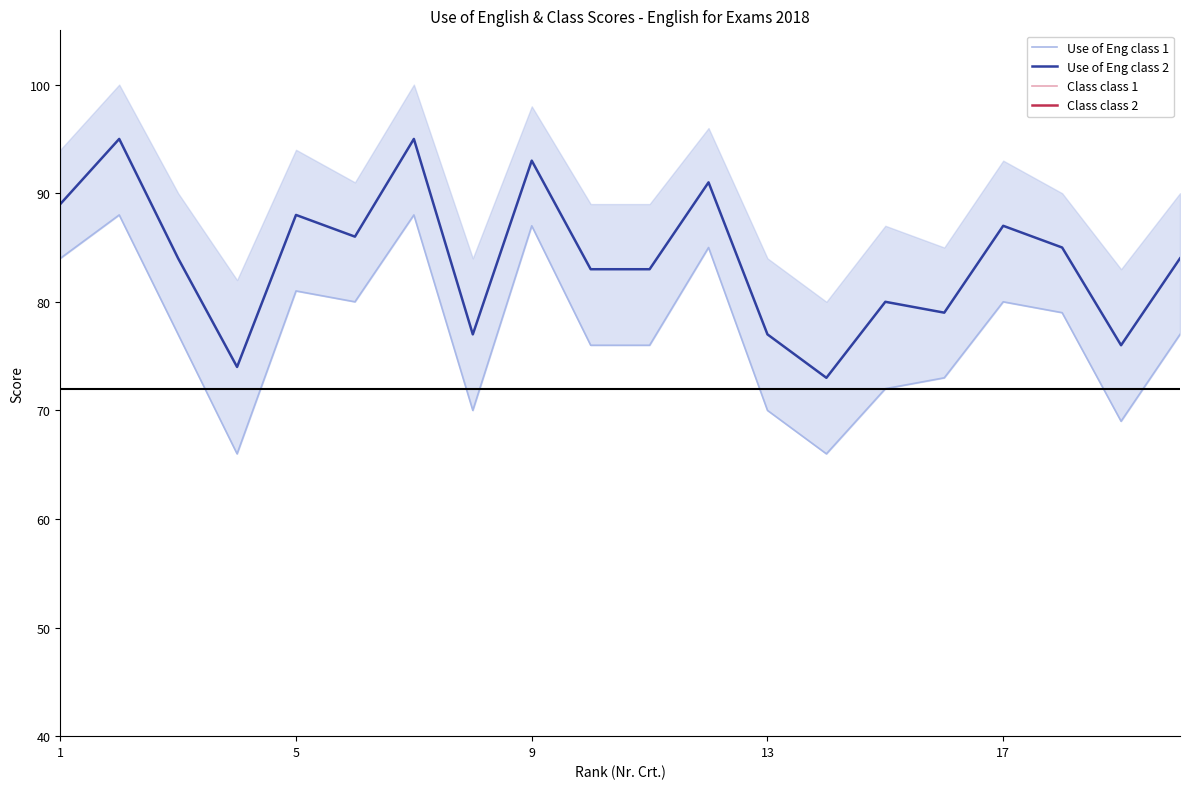

The Class class 1 series shows 6.9 at 17. True or false?

False